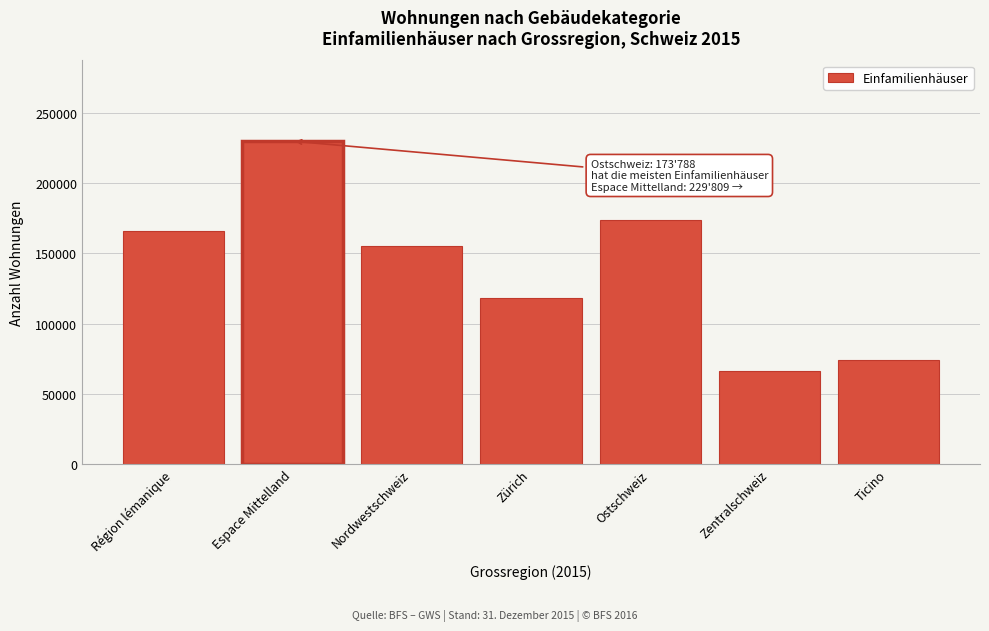

Reading left to right, transcribe all the data shown in this chart.

Région lémanique=166103	Espace Mittelland=229809	Nordwestschweiz=155135	Zürich=118100	Ostschweiz=173788	Zentralschweiz=66401	Ticino=73874